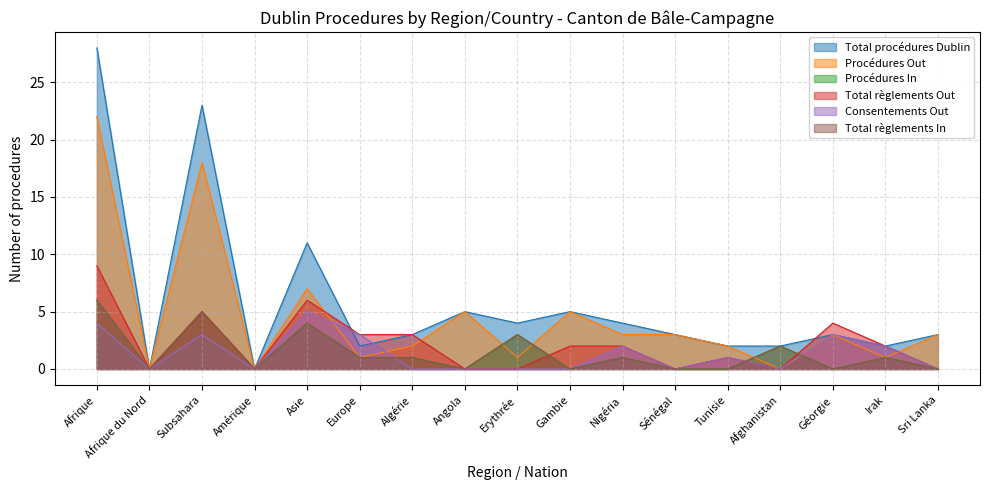

Between Algérie and Sri Lanka, which is larger?

Algérie